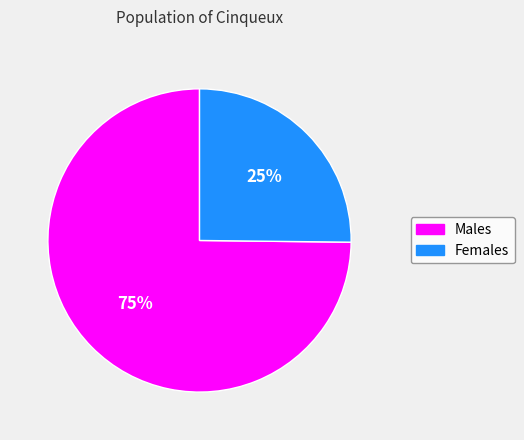

Does any single category account for the majority?

Yes